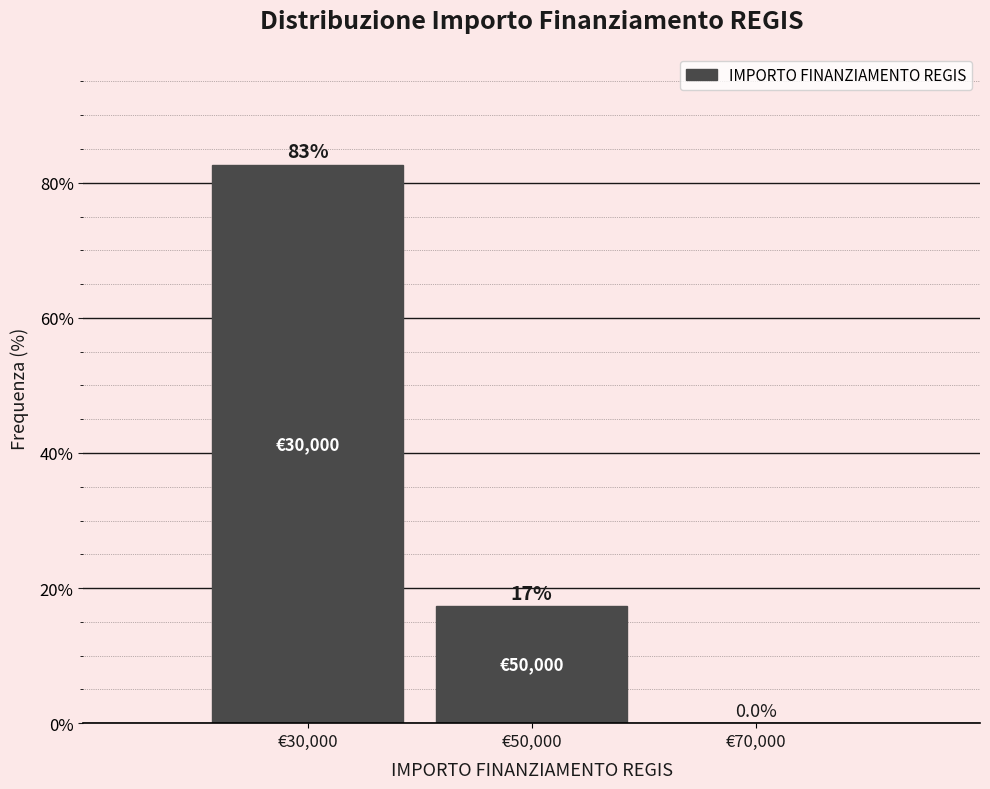

Over which range of the x-axis is the bar tallest?

20000 to 40000